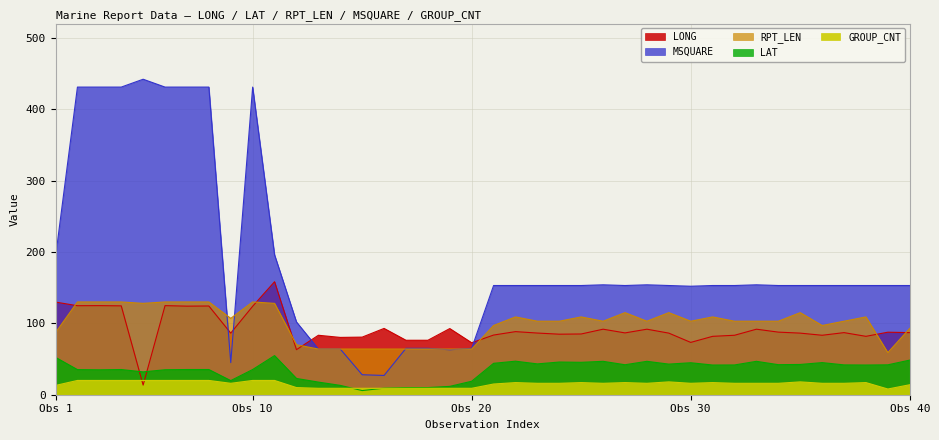

Reading left to right, extract all data points from this chart.

LONG: 129.8	124.7	124.8	124.5	13.5	124.8	124.1	124.3	86.3	123.9	158.3	63.1	83.3	80.3	80.7	92.9	76.3	76.3	92.7	72.8	83.6	88.4	86.4	84.8	85.1	91.8	86.6	91.8	86.3	73.3	81.8	83.3	91.8	87.7	86.3	83.3	87.0	81.8	87.6	87.0
LAT: 52.4	35.2	34.9	35.3	32.0	35.0	35.3	35.3	19.8	35.3	54.8	22.8	17.7	13.1	5.8	9.2	10.0	10.0	11.7	18.9	44.0	47.0	43.2	45.8	45.4	46.8	42.0	46.8	42.9	44.8	41.6	41.7	46.8	42.1	42.4	45.0	41.8	41.6	41.9	48.5
RPT_LEN: 87.0	130.0	130.0	130.0	128.0	130.0	130.0	130.0	107.0	130.0	128.0	70.0	64.0	64.0	64.0	64.0	64.0	64.0	64.0	64.0	97.0	109.0	103.0	103.0	109.0	103.0	115.0	103.0	115.0	103.0	109.0	103.0	103.0	103.0	115.0	97.0	103.0	109.0	59.0	93.0
MSQUARE: 193.0	431.0	431.0	431.0	442.0	431.0	431.0	431.0	45.0	431.0	196.0	102.0	64.0	64.0	28.0	27.0	65.0	65.0	63.0	65.0	153.0	153.0	153.0	153.0	153.0	154.0	153.0	154.0	153.0	152.0	153.0	153.0	154.0	153.0	153.0	153.0	153.0	153.0	153.0	153.0
GROUP_CNT: 13.0	20.0	20.0	20.0	20.0	20.0	20.0	20.0	16.0	20.0	20.0	10.0	9.0	9.0	9.0	9.0	9.0	9.0	9.0	9.0	15.0	17.0	16.0	16.0	17.0	16.0	17.0	16.0	18.0	16.0	17.0	16.0	16.0	16.0	18.0	16.0	16.0	17.0	8.0	14.0